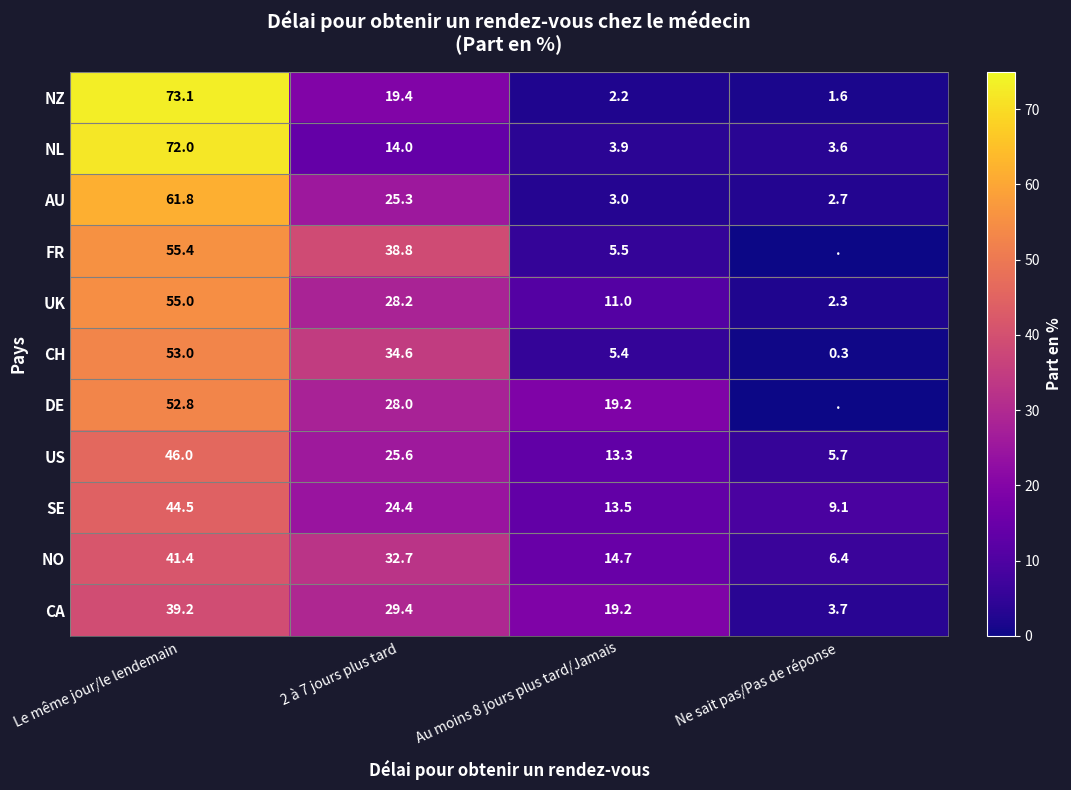

What is the difference between the highest and lowest values at Au moins 8 jours plus tard/Jamais?

17.0